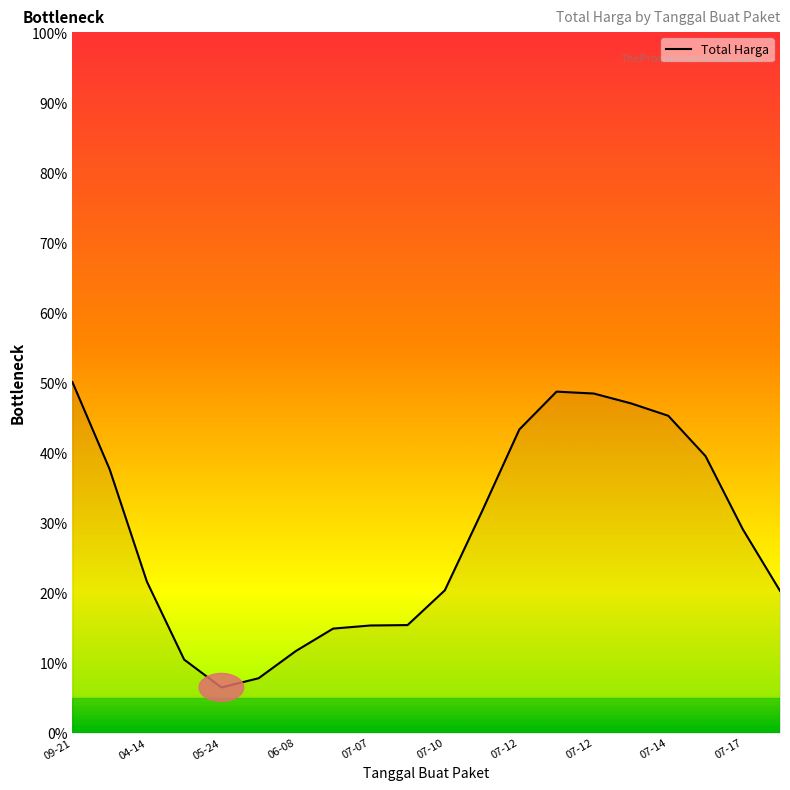

Does the chart have visible grid lines?

No